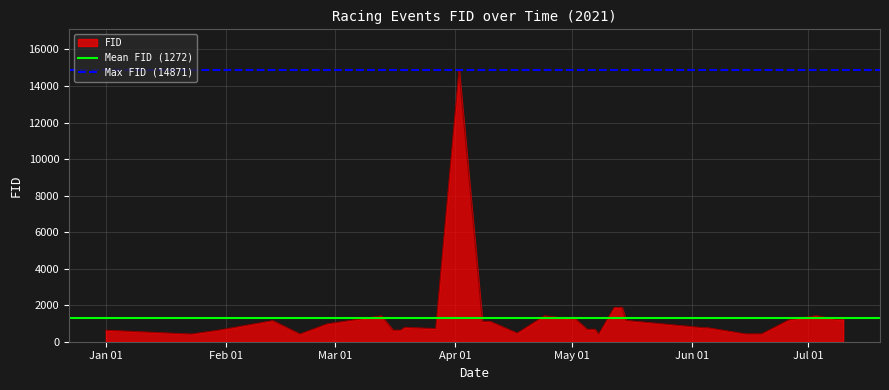

What is the lowest value of the FID series?

418